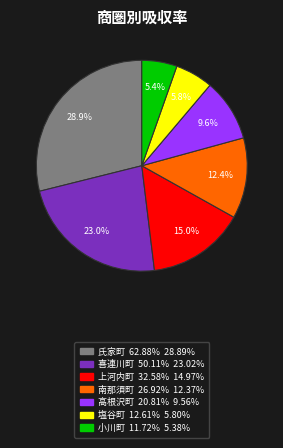

Between 氏家町 and 高根沢町, which is larger?

氏家町